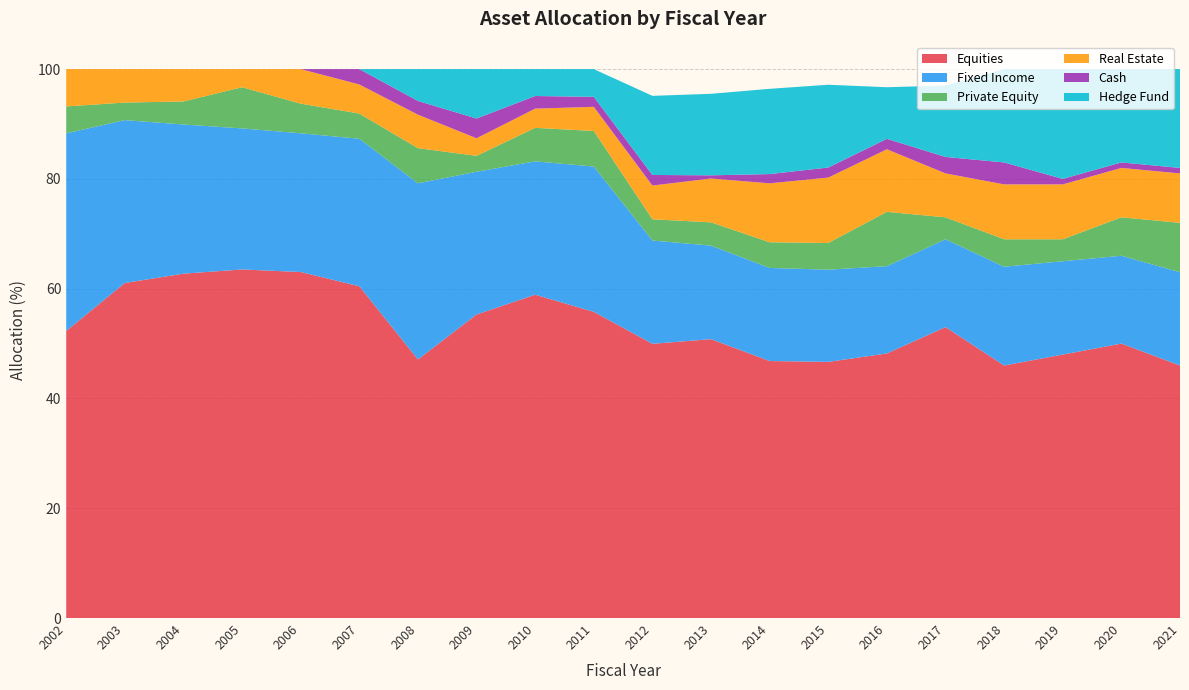

Reading left to right, extract all data points from this chart.

Equities: 52.3	61.0	62.7	63.5	63.0	60.4	47.1	55.3	58.9	55.8	50.0	50.8	46.8	46.7	48.2	53.0	46.0	48.0	50.0	46.0
Fixed Income: 36.0	29.7	27.2	25.7	25.3	26.9	32.1	26.0	24.3	26.5	18.8	17.0	17.0	16.8	15.9	16.0	18.0	17.0	16.0	17.0
Private Equity: 4.9	3.2	4.2	7.5	5.4	4.6	6.4	2.9	6.1	6.5	3.9	4.2	4.7	4.9	9.9	4.0	5.0	4.0	7.0	9.0
Real Estate: 6.8	6.1	5.9	3.3	6.3	5.3	6.1	3.2	3.5	4.4	6.1	8.0	10.7	11.9	11.4	8.0	10.0	10.0	9.0	9.0
Cash: 0.0	0.0	0.0	0.0	0.0	2.8	2.5	3.6	2.3	1.8	1.9	0.6	1.7	1.8	1.9	3.0	4.0	1.0	1.0	1.0
Hedge Fund: 0.0	0.0	0.0	0.0	0.0	0.0	5.8	9.0	4.9	5.0	14.4	14.8	15.5	15.1	9.4	13.0	17.0	20.0	17.0	18.0